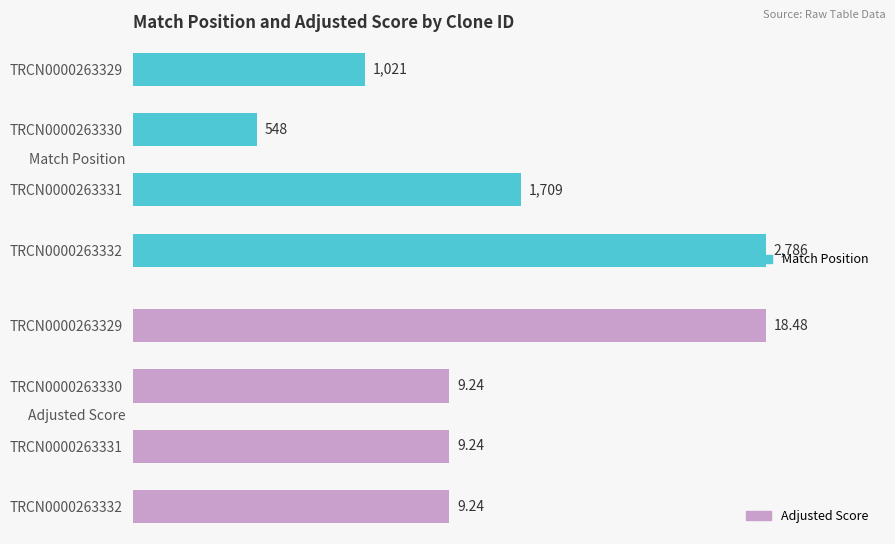

Rank the series by their maximum value, from lowest to highest.

Adjusted Score, Match Position